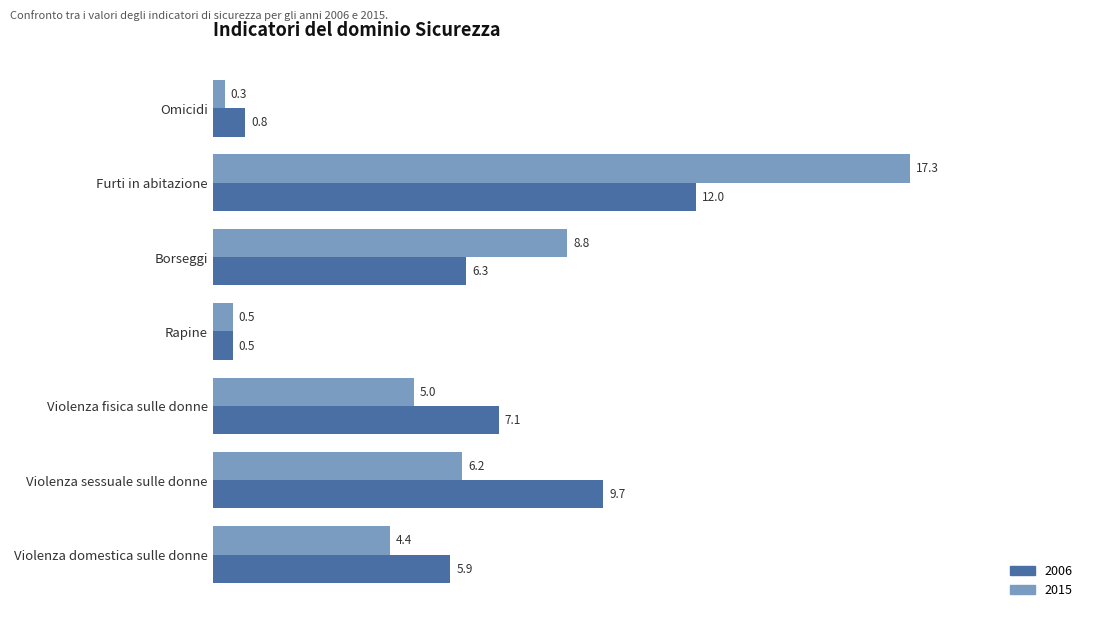

Which series changed the most between Furti in abitazione and Violenza sessuale sulle donne?

2015